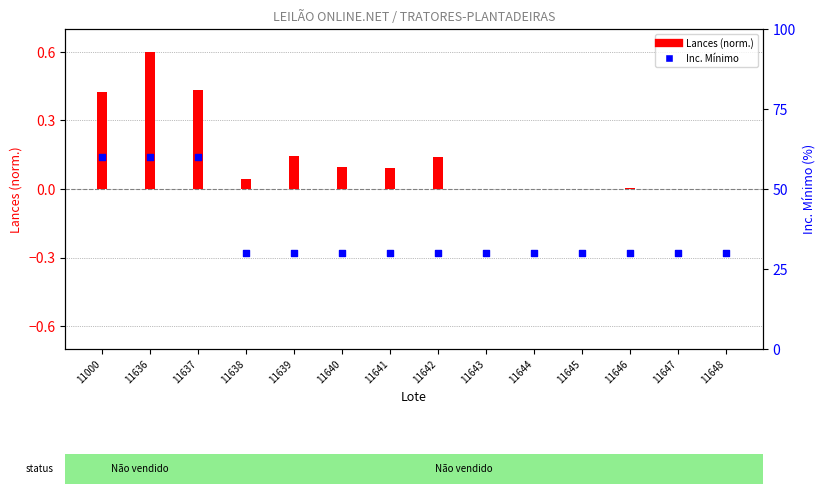

At which category is the sum across all series the highest?

11636